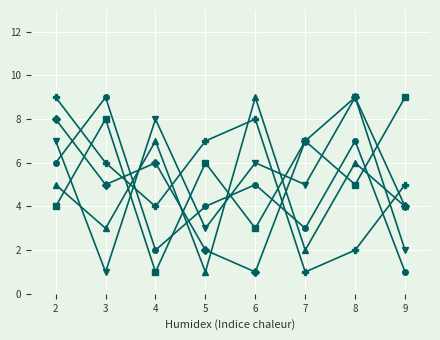

What is the greatest value displayed?

9